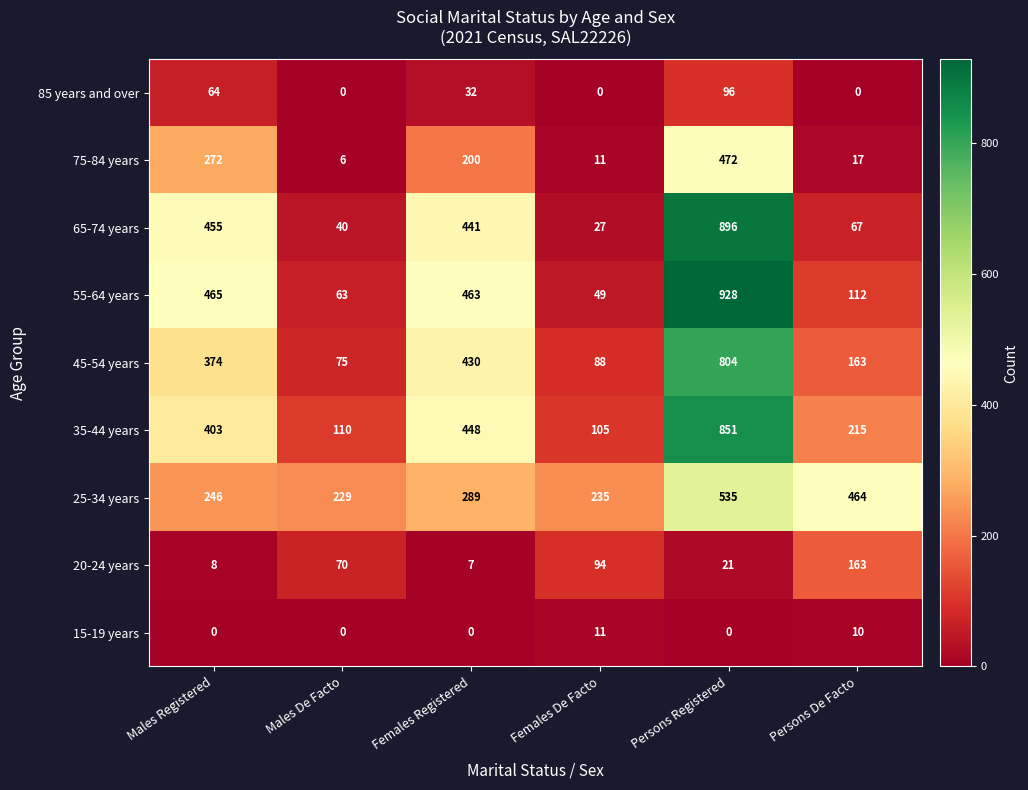

The value of 20-24 years at Persons Registered is 21. True or false?

True